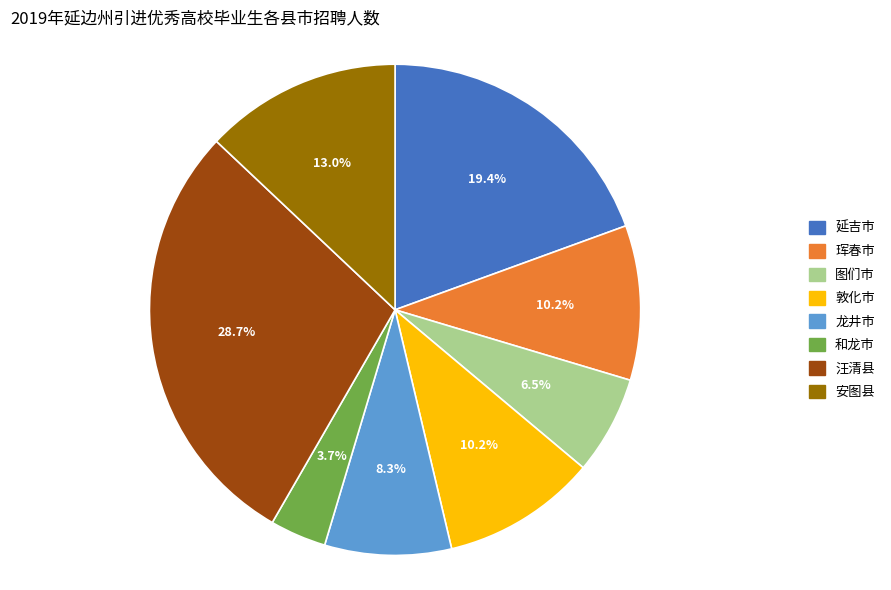

What percentage do 和龙市 and 汪清县 together represent?

32.4%